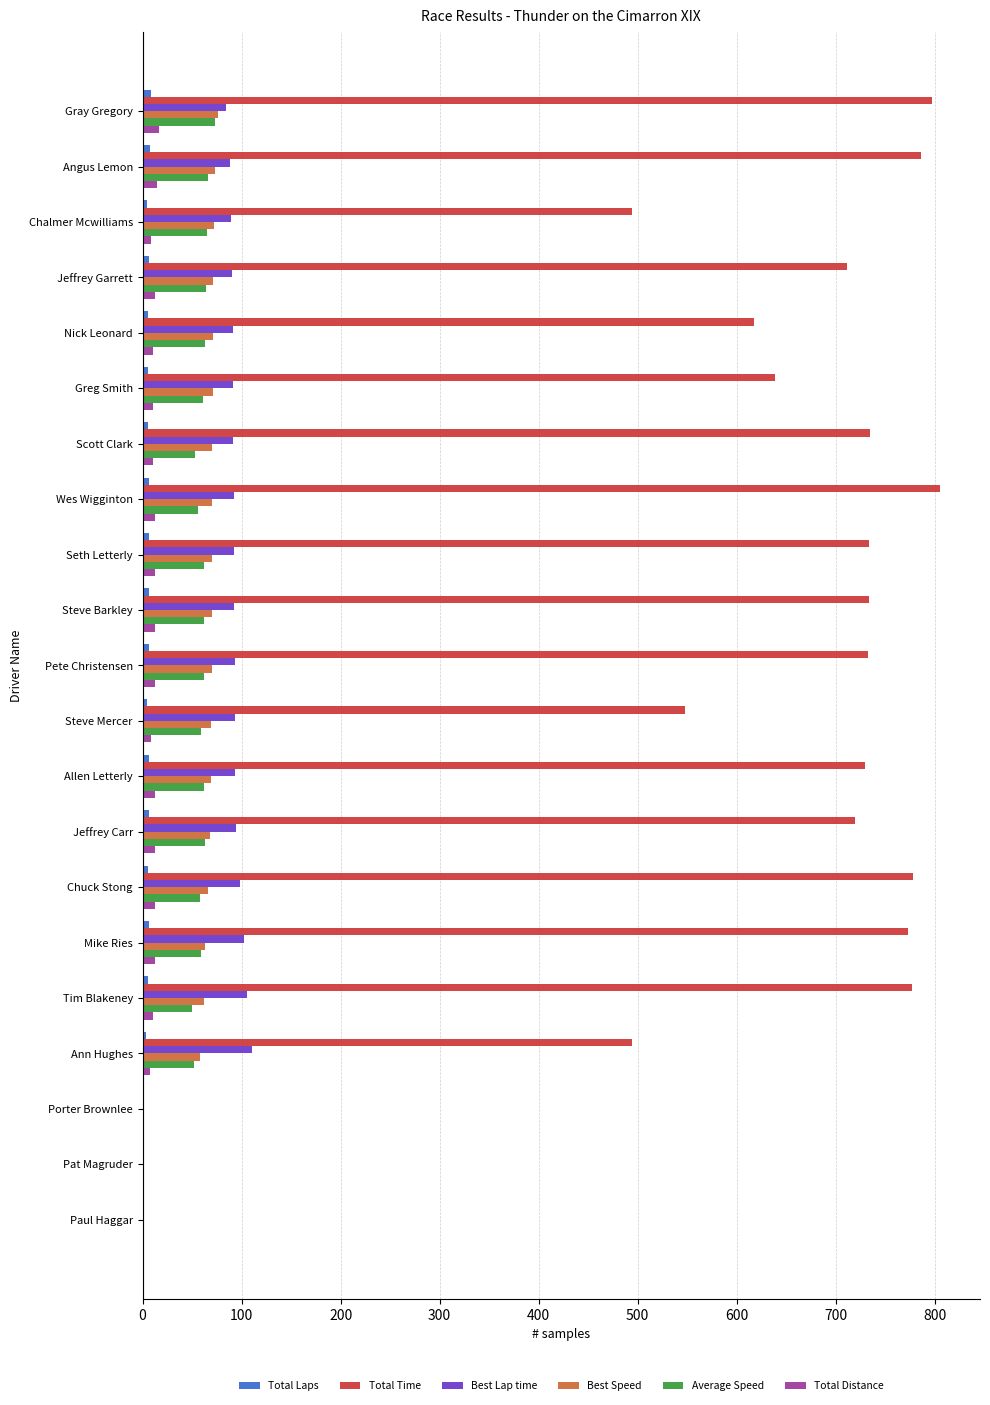

Is it true that Best Speed equals 124.7 at Wes Wigginton?

False